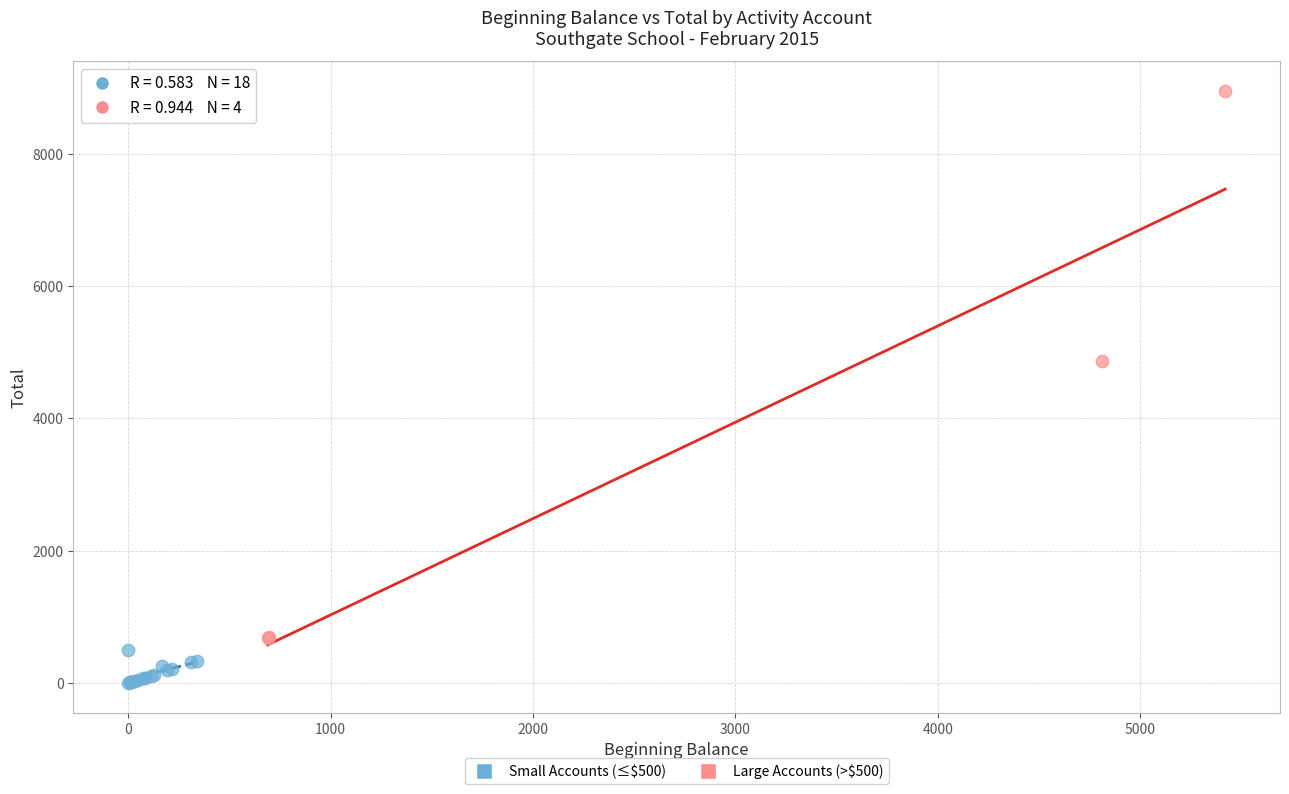

Which series has the widest spread of Y values?

Large Accounts (>$500)